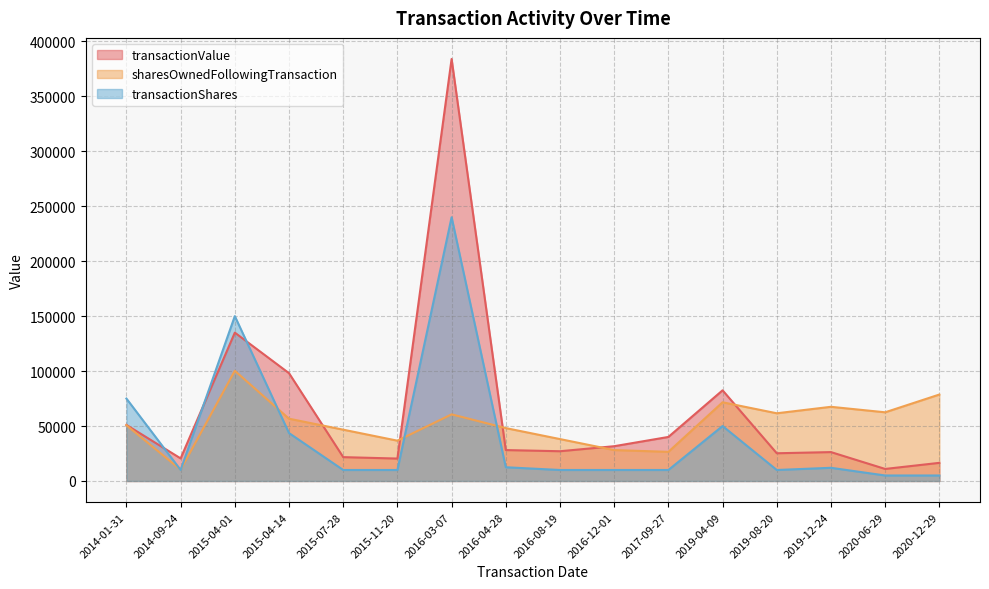

What is the average value of the transactionShares series?

41444